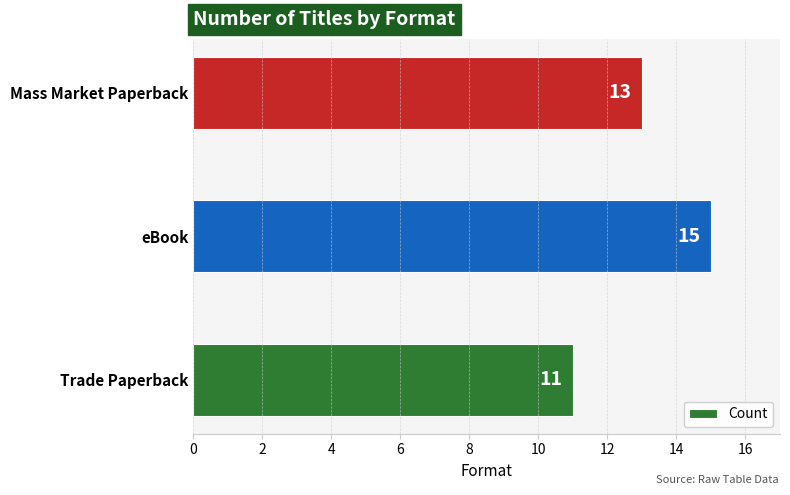

Reading bottom to top, extract all data points from this chart.

11	15	13